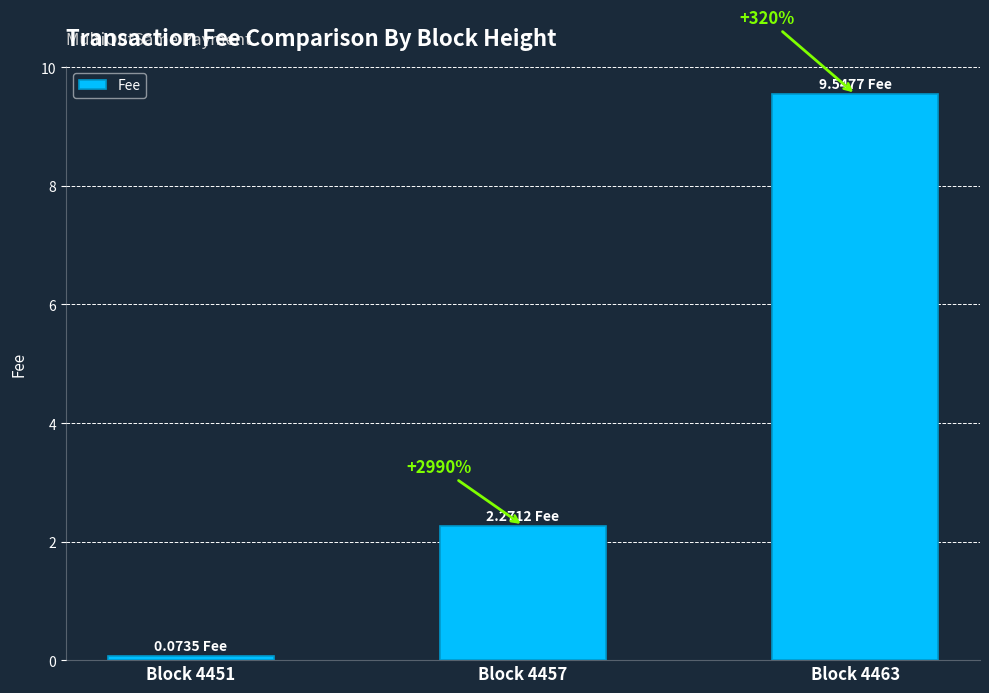

Approximately how many times larger is the value at Block 4457 compared to Block 4463?

0.2